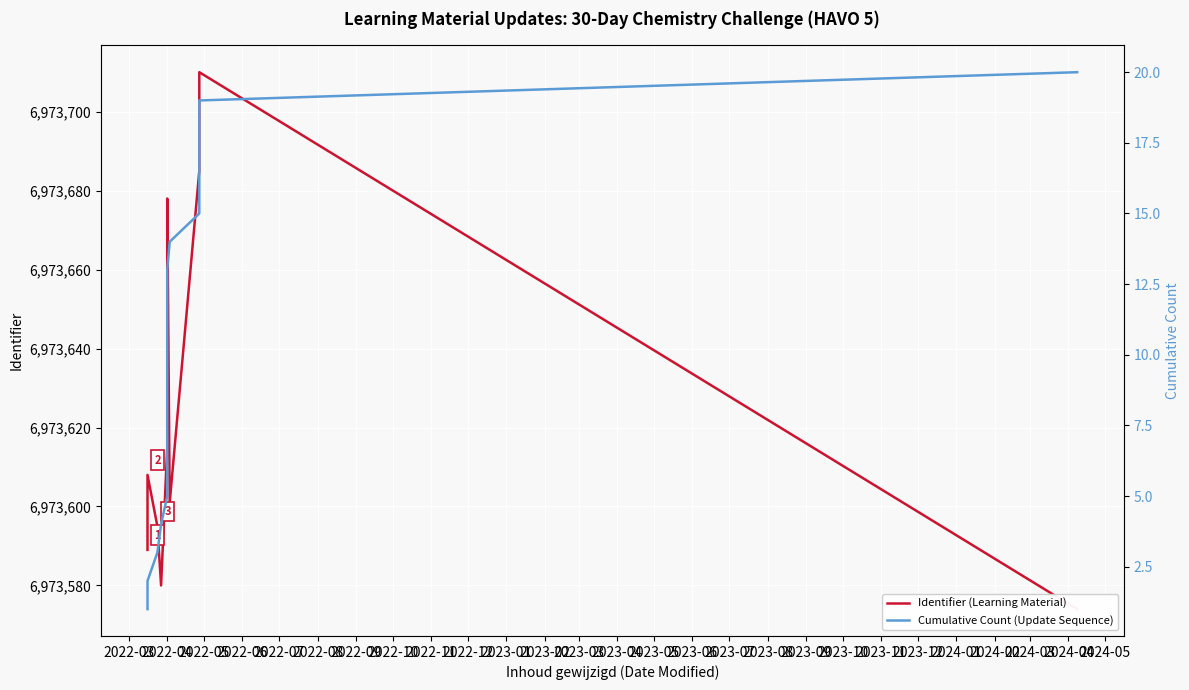

What is the total value across all series at 2022-04?

6973620